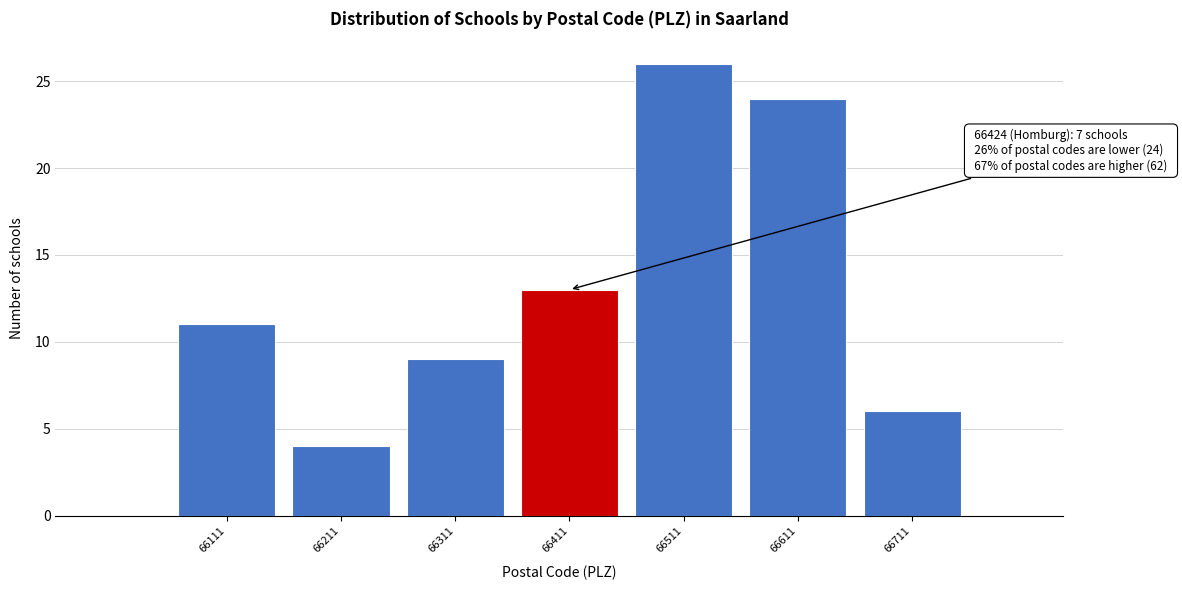

Reading right to left, transcribe all the data shown in this chart.

6	24	26	13	9	4	11